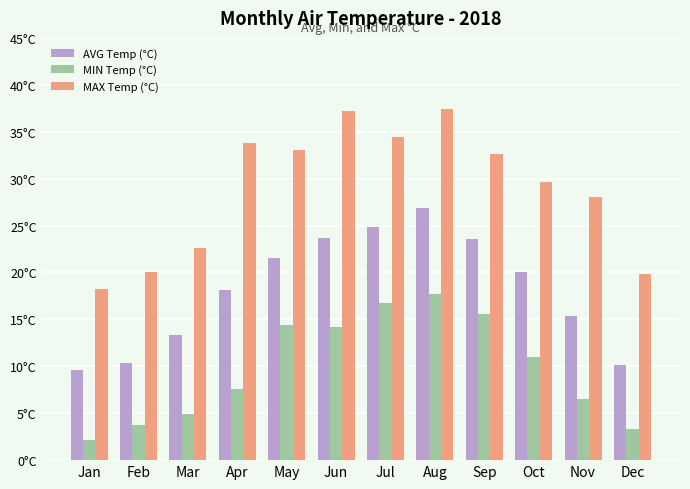

At which label is AVG Temp (°C) closest to 18?

Apr